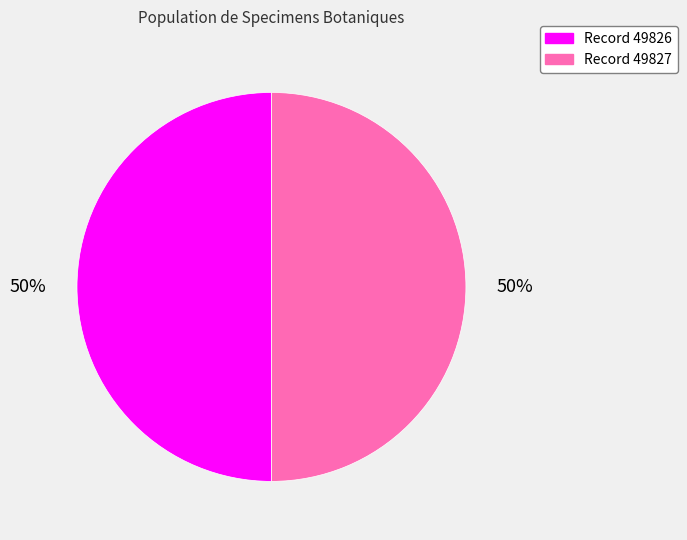

How many segments does this pie chart have?

2